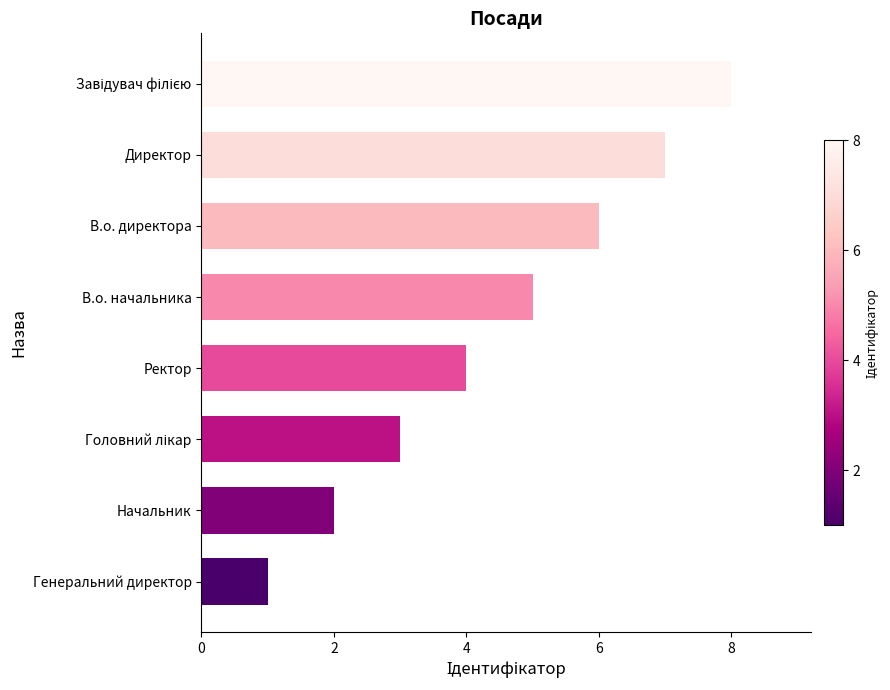

At which category does the chart reach its minimum across all series?

Генеральний директор